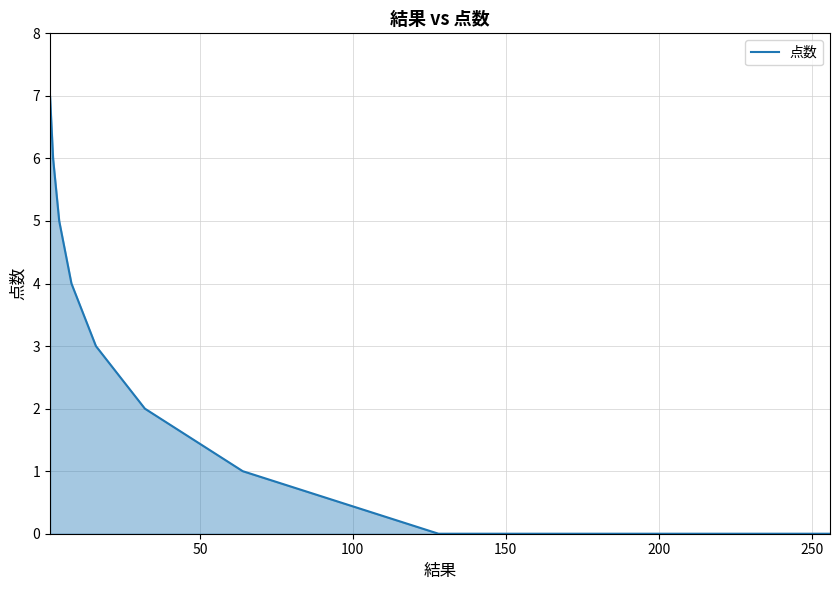

How many values are below 3?

4